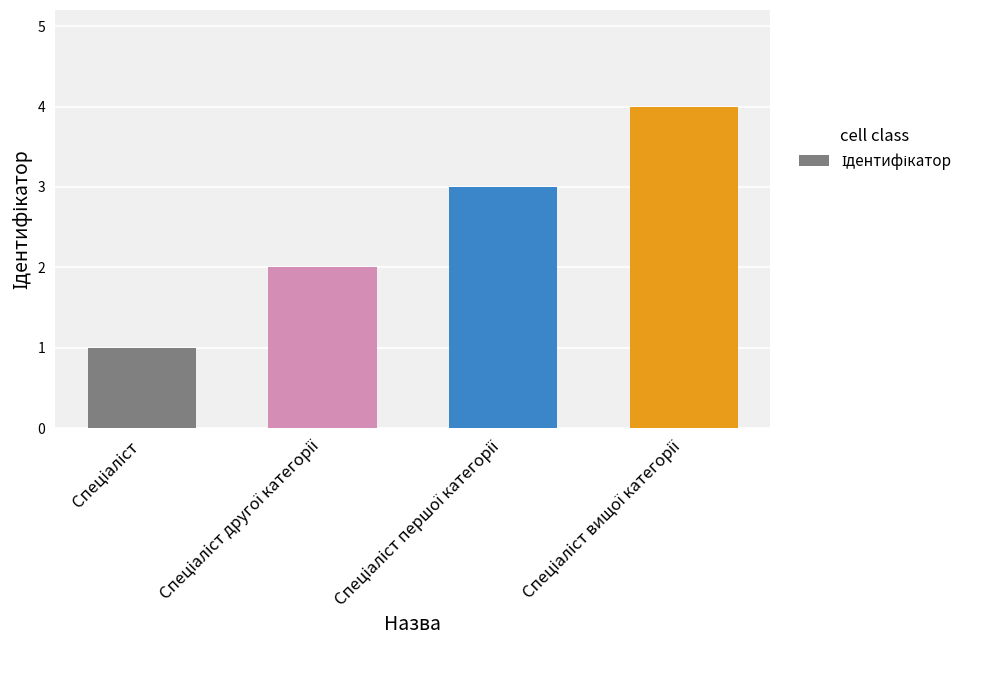

What is the difference between the maximum and minimum values?

3